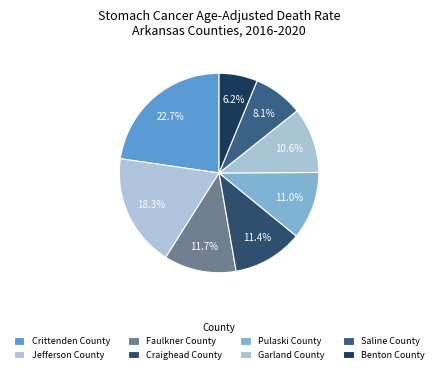

Count the number of slices in the pie.

8